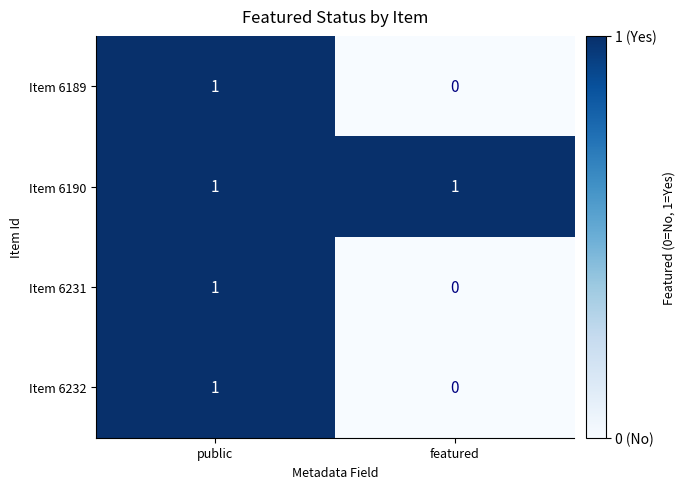

Which series has the largest total across all categories?

Item 6190